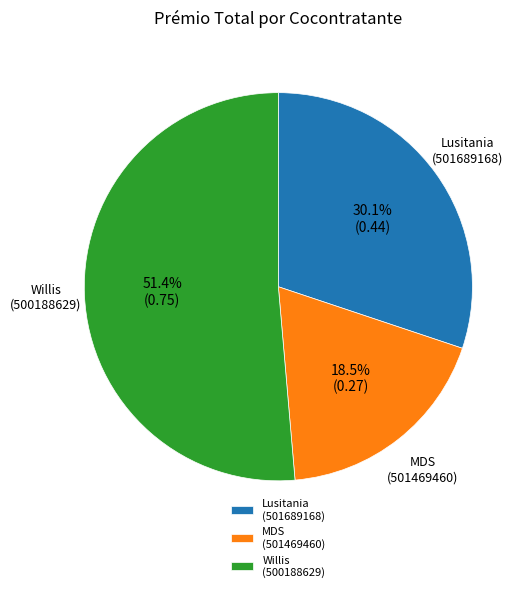

Between Willis (500188629) and Lusitania (501689168), which is larger?

Willis (500188629)